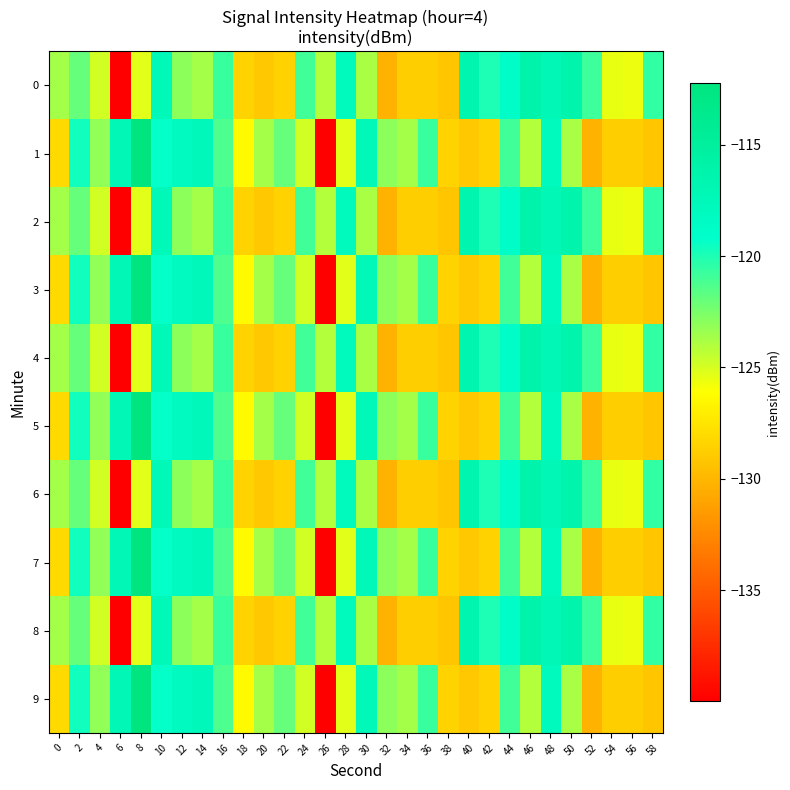

Reading left to right, what are all the values shown in this chart?

0: 0=-123.7	2=-121.9	4=-124.9	6=-140.0	8=-125.3	10=-117.5	12=-123.0	14=-123.6	16=-120.7	18=-128.4	20=-129.1	22=-128.5	24=-121.0	26=-124.1	28=-117.8	30=-123.8	32=-130.2	34=-128.8	36=-128.8	38=-129.2	40=-116.5	42=-119.9	44=-118.9	46=-116.2	48=-117.3	50=-116.3	52=-120.9	54=-125.5	56=-125.7	58=-120.6
1: 0=-128.1	2=-119.7	4=-123.1	6=-117.2	8=-112.2	10=-119.3	12=-118.0	14=-117.7	16=-121.2	18=-126.3	20=-123.7	22=-121.9	24=-124.9	26=-140.0	28=-125.3	30=-117.5	32=-123.0	34=-123.6	36=-120.7	38=-128.4	40=-129.1	42=-128.5	44=-121.0	46=-124.1	48=-117.8	50=-123.8	52=-130.2	54=-128.8	56=-128.8	58=-129.2
2: 0=-123.7	2=-121.9	4=-124.9	6=-140.0	8=-125.3	10=-117.5	12=-123.0	14=-123.6	16=-120.7	18=-128.4	20=-129.1	22=-128.5	24=-121.0	26=-124.1	28=-117.8	30=-123.8	32=-130.2	34=-128.8	36=-128.8	38=-129.2	40=-116.5	42=-119.9	44=-118.9	46=-116.2	48=-117.3	50=-116.3	52=-120.9	54=-125.5	56=-125.7	58=-120.6
3: 0=-128.1	2=-119.7	4=-123.1	6=-117.2	8=-112.2	10=-119.3	12=-118.0	14=-117.7	16=-121.2	18=-126.3	20=-123.7	22=-121.9	24=-124.9	26=-140.0	28=-125.3	30=-117.5	32=-123.0	34=-123.6	36=-120.7	38=-128.4	40=-129.1	42=-128.5	44=-121.0	46=-124.1	48=-117.8	50=-123.8	52=-130.2	54=-128.8	56=-128.8	58=-129.2
4: 0=-123.7	2=-121.9	4=-124.9	6=-140.0	8=-125.3	10=-117.5	12=-123.0	14=-123.6	16=-120.7	18=-128.4	20=-129.1	22=-128.5	24=-121.0	26=-124.1	28=-117.8	30=-123.8	32=-130.2	34=-128.8	36=-128.8	38=-129.2	40=-116.5	42=-119.9	44=-118.9	46=-116.2	48=-117.3	50=-116.3	52=-120.9	54=-125.5	56=-125.7	58=-120.6
5: 0=-128.1	2=-119.7	4=-123.1	6=-117.2	8=-112.2	10=-119.3	12=-118.0	14=-117.7	16=-121.2	18=-126.3	20=-123.7	22=-121.9	24=-124.9	26=-140.0	28=-125.3	30=-117.5	32=-123.0	34=-123.6	36=-120.7	38=-128.4	40=-129.1	42=-128.5	44=-121.0	46=-124.1	48=-117.8	50=-123.8	52=-130.2	54=-128.8	56=-128.8	58=-129.2
6: 0=-123.7	2=-121.9	4=-124.9	6=-140.0	8=-125.3	10=-117.5	12=-123.0	14=-123.6	16=-120.7	18=-128.4	20=-129.1	22=-128.5	24=-121.0	26=-124.1	28=-117.8	30=-123.8	32=-130.2	34=-128.8	36=-128.8	38=-129.2	40=-116.5	42=-119.9	44=-118.9	46=-116.2	48=-117.3	50=-116.3	52=-120.9	54=-125.5	56=-125.7	58=-120.6
7: 0=-128.1	2=-119.7	4=-123.1	6=-117.2	8=-112.2	10=-119.3	12=-118.0	14=-117.7	16=-121.2	18=-126.3	20=-123.7	22=-121.9	24=-124.9	26=-140.0	28=-125.3	30=-117.5	32=-123.0	34=-123.6	36=-120.7	38=-128.4	40=-129.1	42=-128.5	44=-121.0	46=-124.1	48=-117.8	50=-123.8	52=-130.2	54=-128.8	56=-128.8	58=-129.2
8: 0=-123.7	2=-121.9	4=-124.9	6=-140.0	8=-125.3	10=-117.5	12=-123.0	14=-123.6	16=-120.7	18=-128.4	20=-129.1	22=-128.5	24=-121.0	26=-124.1	28=-117.8	30=-123.8	32=-130.2	34=-128.8	36=-128.8	38=-129.2	40=-116.5	42=-119.9	44=-118.9	46=-116.2	48=-117.3	50=-116.3	52=-120.9	54=-125.5	56=-125.7	58=-120.6
9: 0=-128.1	2=-119.7	4=-123.1	6=-117.2	8=-112.2	10=-119.3	12=-118.0	14=-117.7	16=-121.2	18=-126.3	20=-123.7	22=-121.9	24=-124.9	26=-140.0	28=-125.3	30=-117.5	32=-123.0	34=-123.6	36=-120.7	38=-128.4	40=-129.1	42=-128.5	44=-121.0	46=-124.1	48=-117.8	50=-123.8	52=-130.2	54=-128.8	56=-128.8	58=-129.2